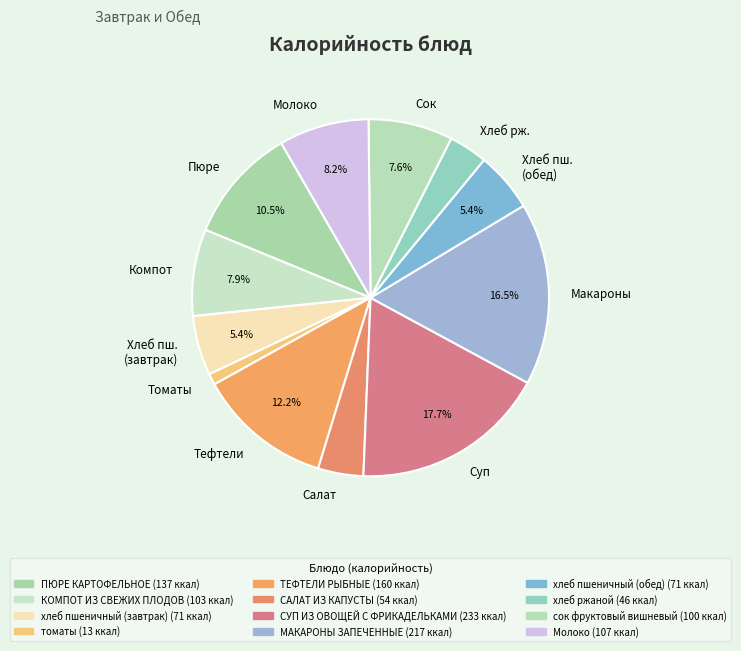

Which category has the smallest portion of the pie?

Томаты